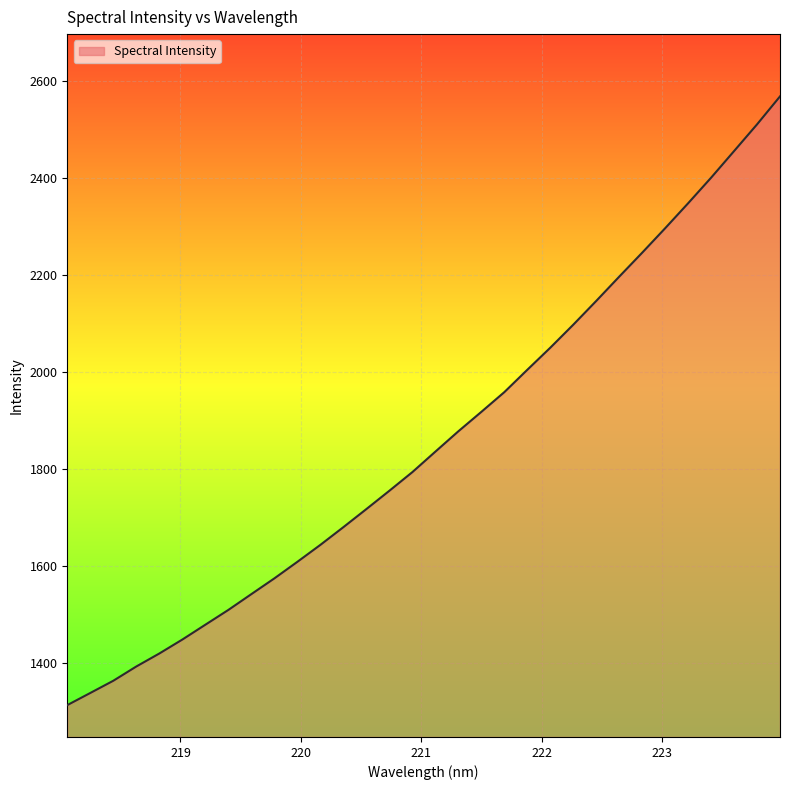

What is the difference between the maximum and minimum values?

1254.4